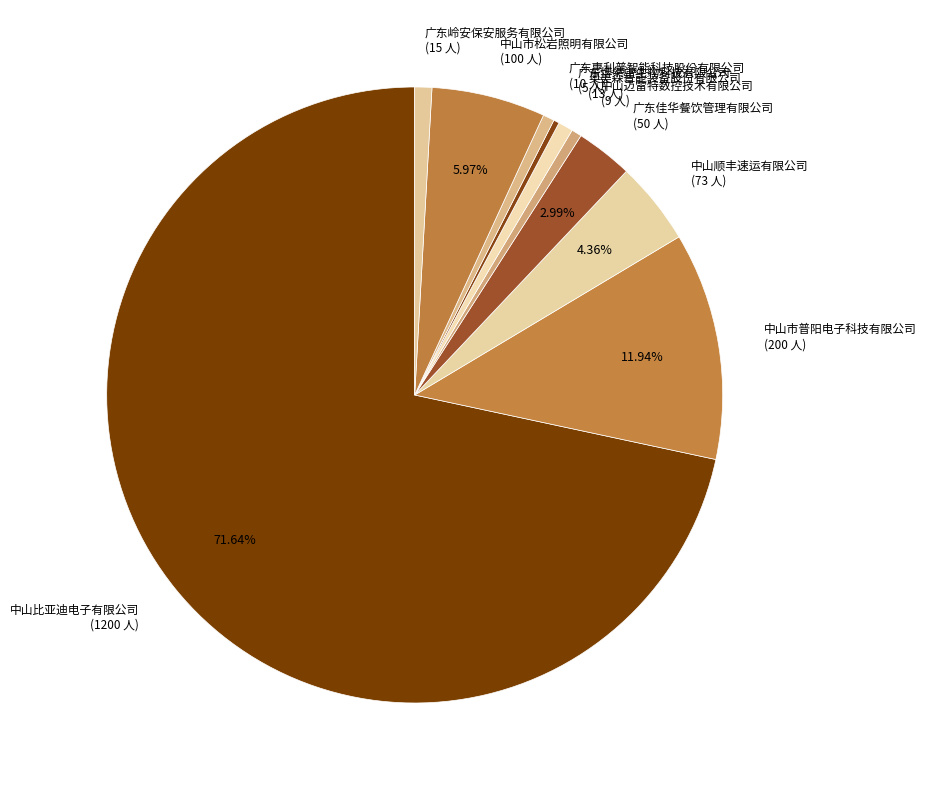

The 中山迈雷特数控技术有限公司 slice represents 13% of the pie. True or false?

False